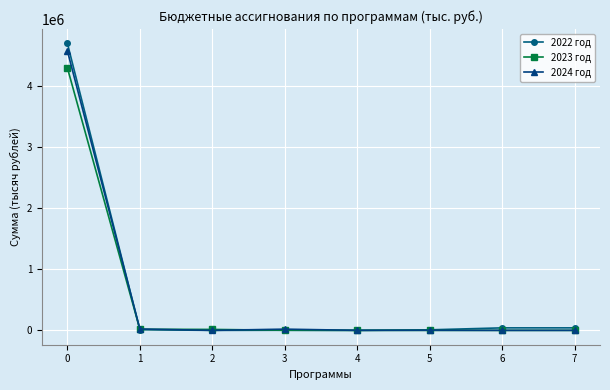

Count the number of data series in this chart.

3